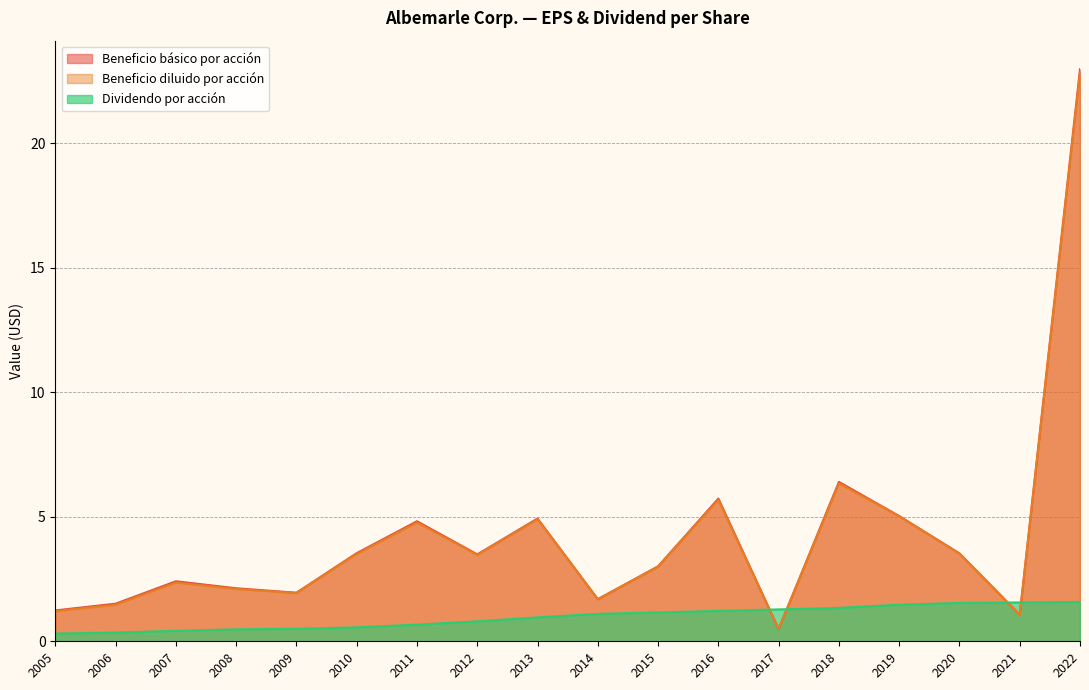

How many data points does each series have?

18